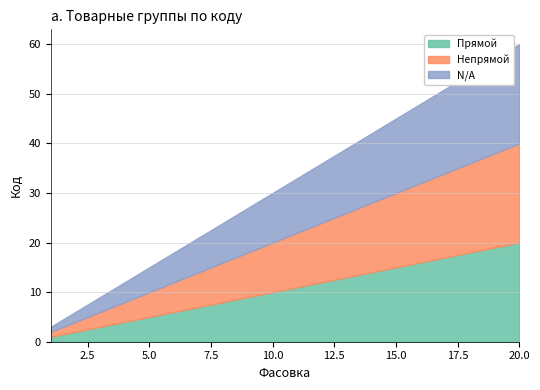

List the labels in order of N/A value, smallest first.

1, 2, 3, 4, 5, 6, 7, 8, 9, 10, 11, 12, 13, 14, 15, 16, 17, 18, 19, 20